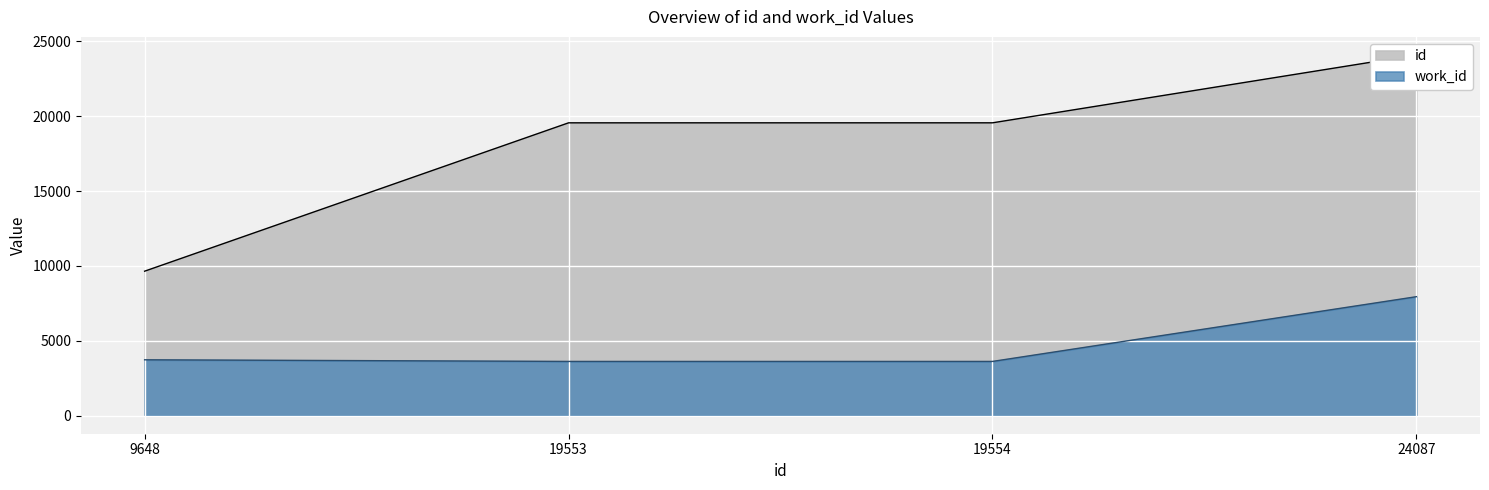

True or false: id and work_id intersect in this chart.

False